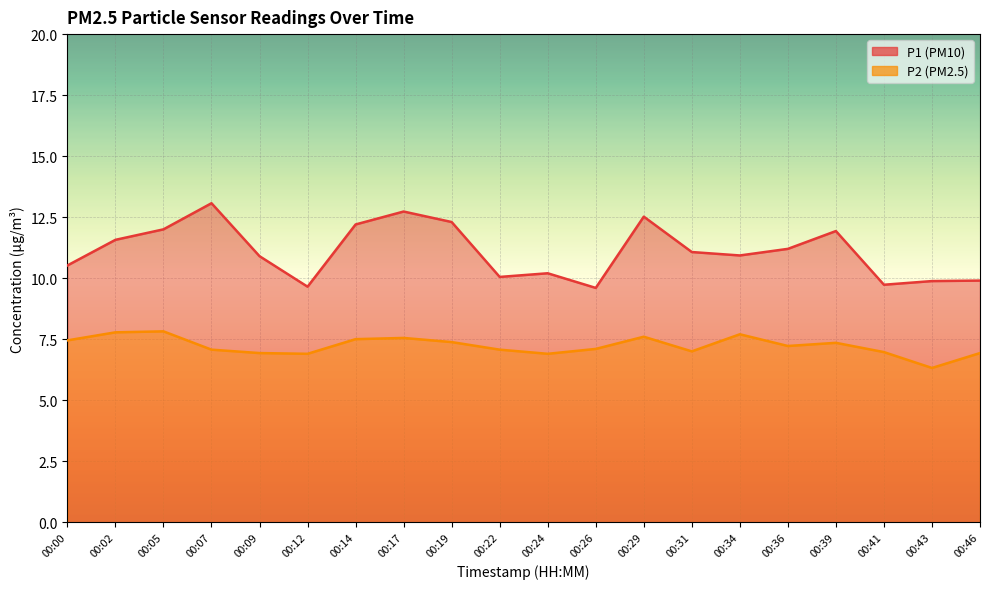

What is the average value of the P1 series?

11.1